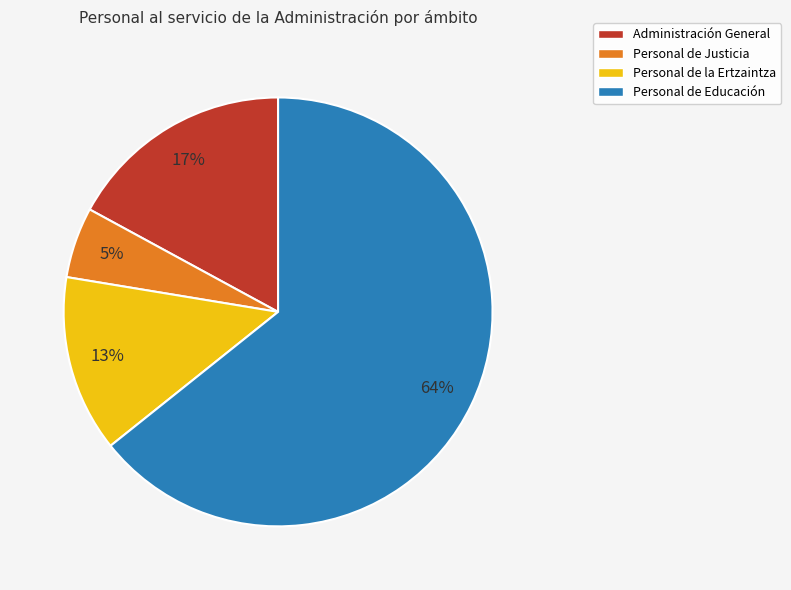

To the nearest percent, what is the average slice percentage?

25%